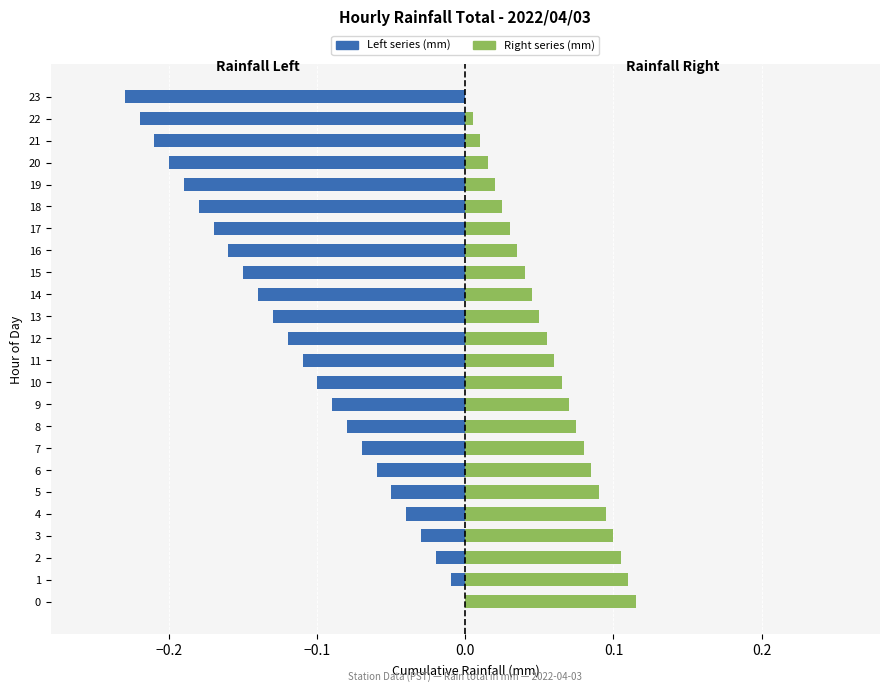

What position from the right is 16?

8